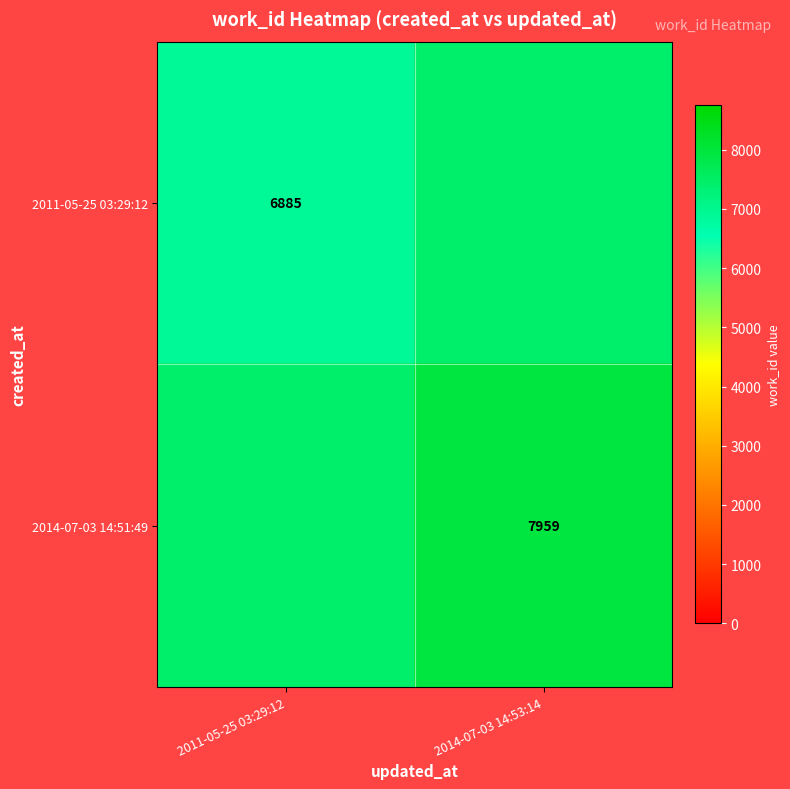

The value of 2011-05-25 03:29:12 at 2011-05-25 03:29:12 is 4283. True or false?

False